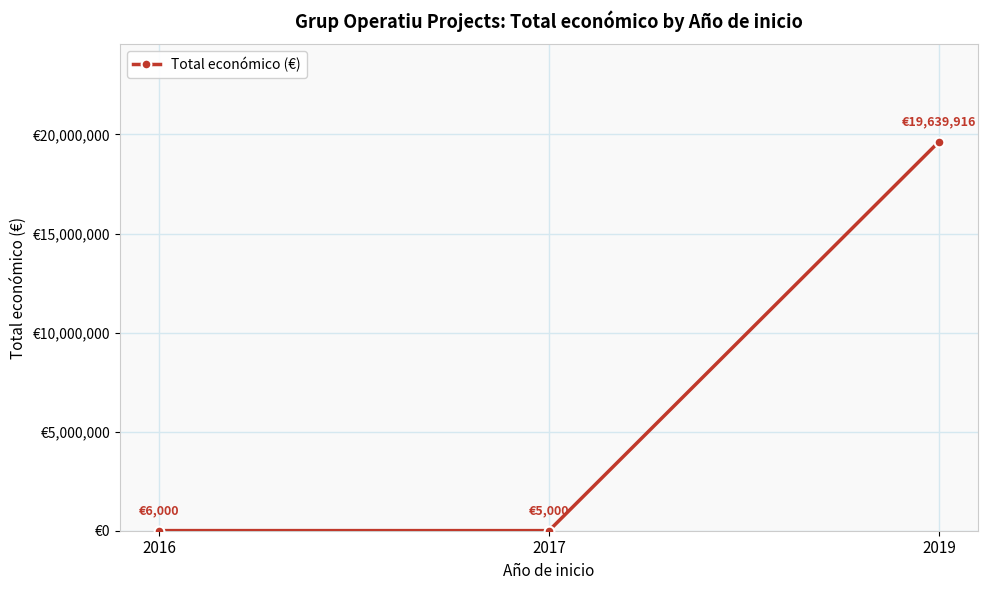

The value at 2019 is 4518505. True or false?

False